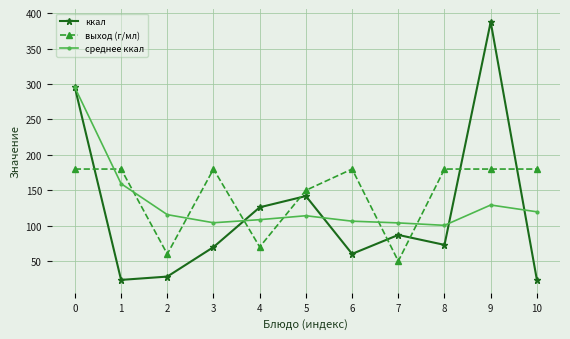

What is the average value of the ккал series?

119.6